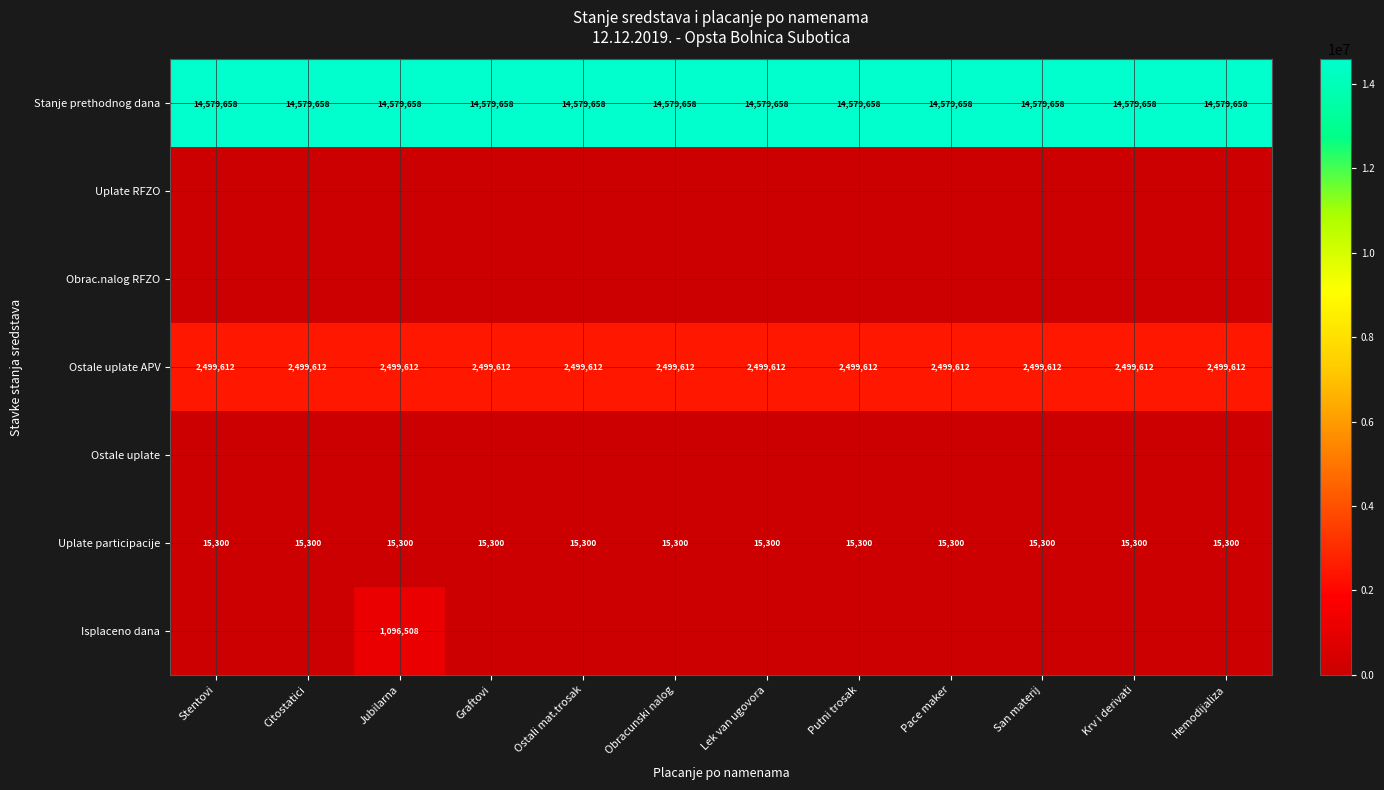

How many distinct data groups are displayed?

7